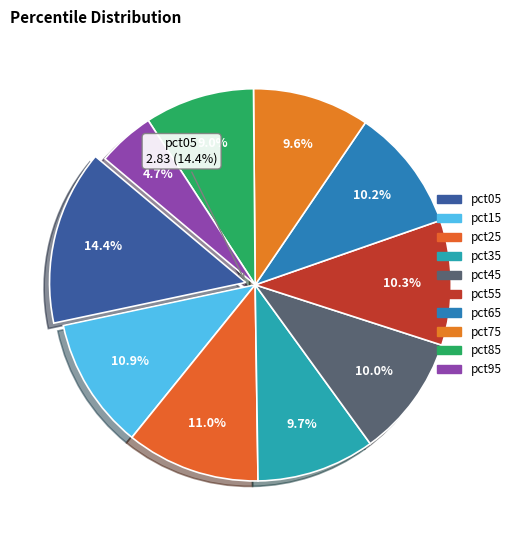

What percentage do pct95 and pct75 together represent?

14.3%